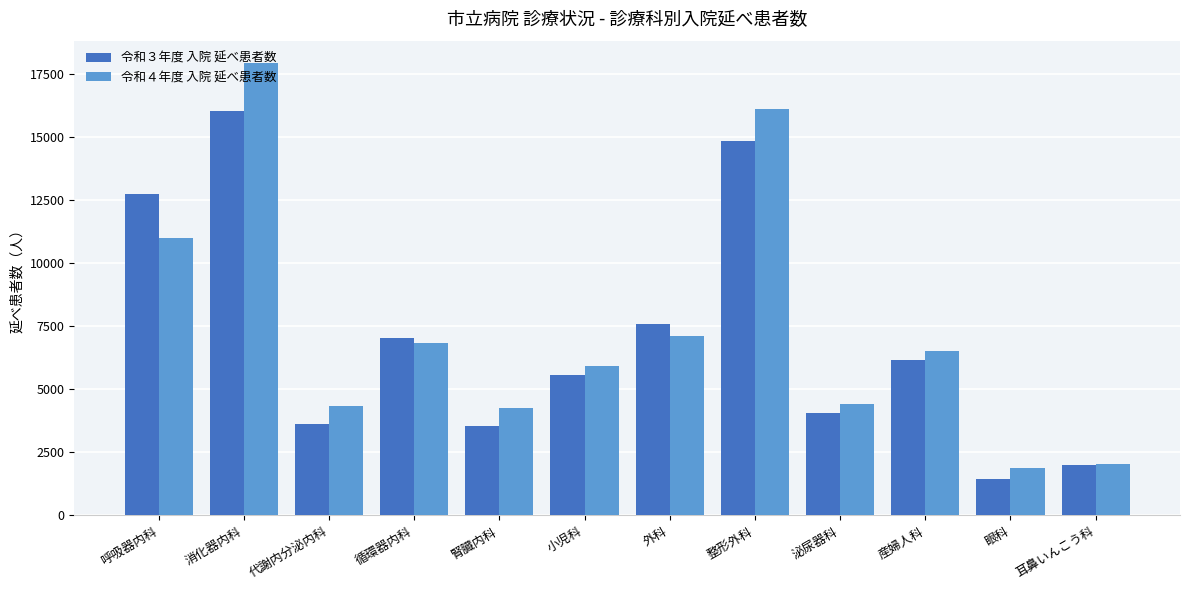

Which series has the largest range (max minus min)?

令和４年度 入院 延べ患者数